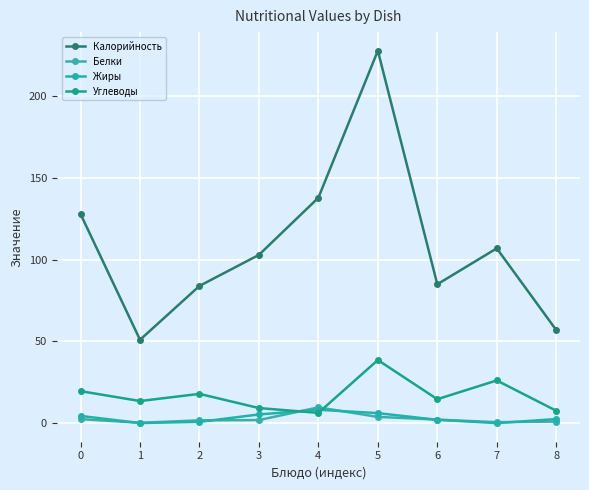

What is the total value across all series at 6?

103.8